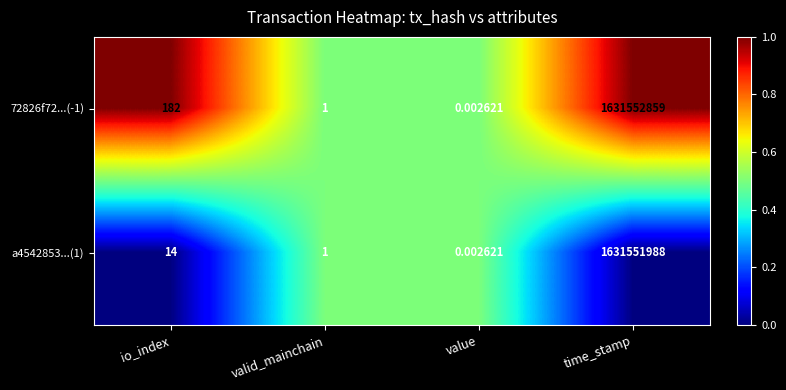

Rank the categories by 72826f72...(-1) value from lowest to highest.

value, valid_mainchain, io_index, time_stamp